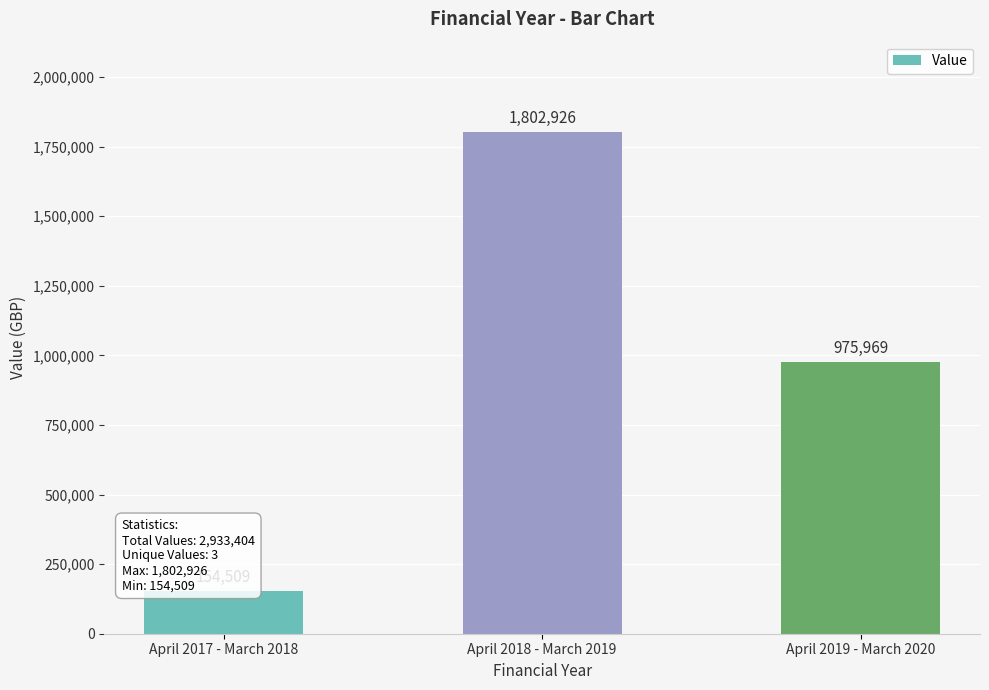

What is the maximum value shown in the chart?

1802926